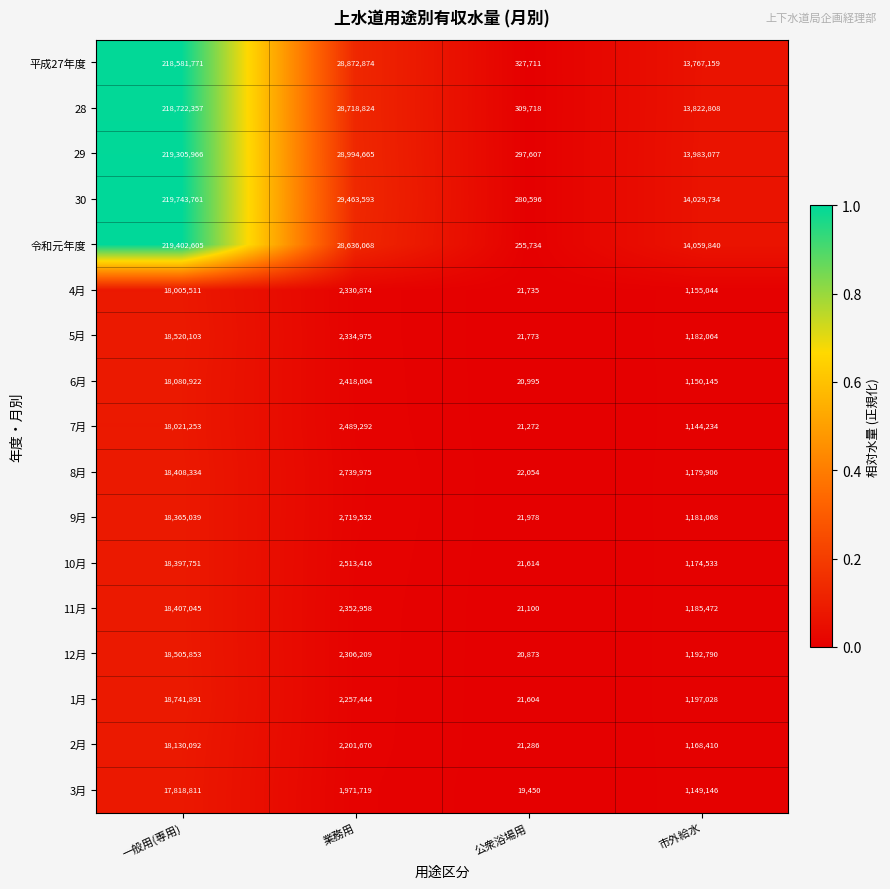

Which series has the widest spread of values?

30